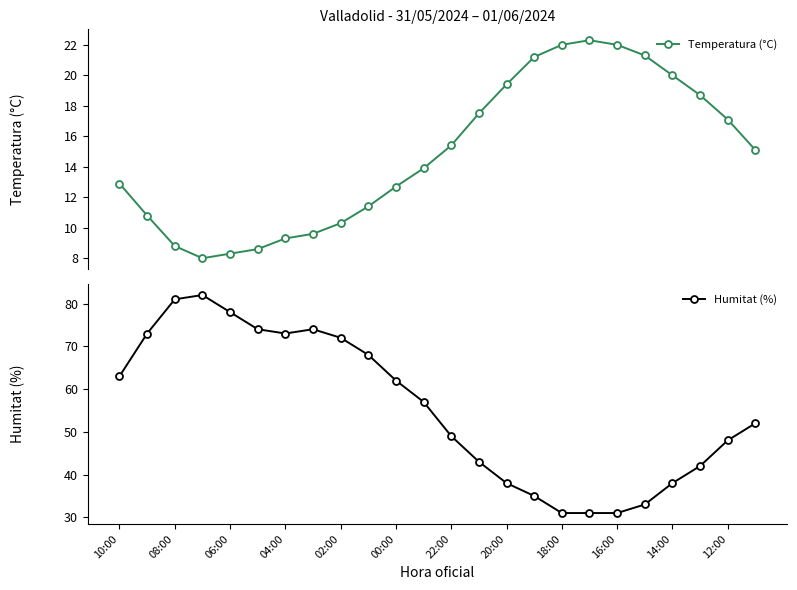

Reading left to right, transcribe all the data shown in this chart.

Temperatura (°C): 12.9	10.8	8.8	8.0	8.3	8.6	9.3	9.6	10.3	11.4	12.7	13.9	15.4	17.5	19.4	21.2	22.0	22.3	22.0	21.3	20.0	18.7	17.1	15.1
Humitat (%): 63.0	73.0	81.0	82.0	78.0	74.0	73.0	74.0	72.0	68.0	62.0	57.0	49.0	43.0	38.0	35.0	31.0	31.0	31.0	33.0	38.0	42.0	48.0	52.0